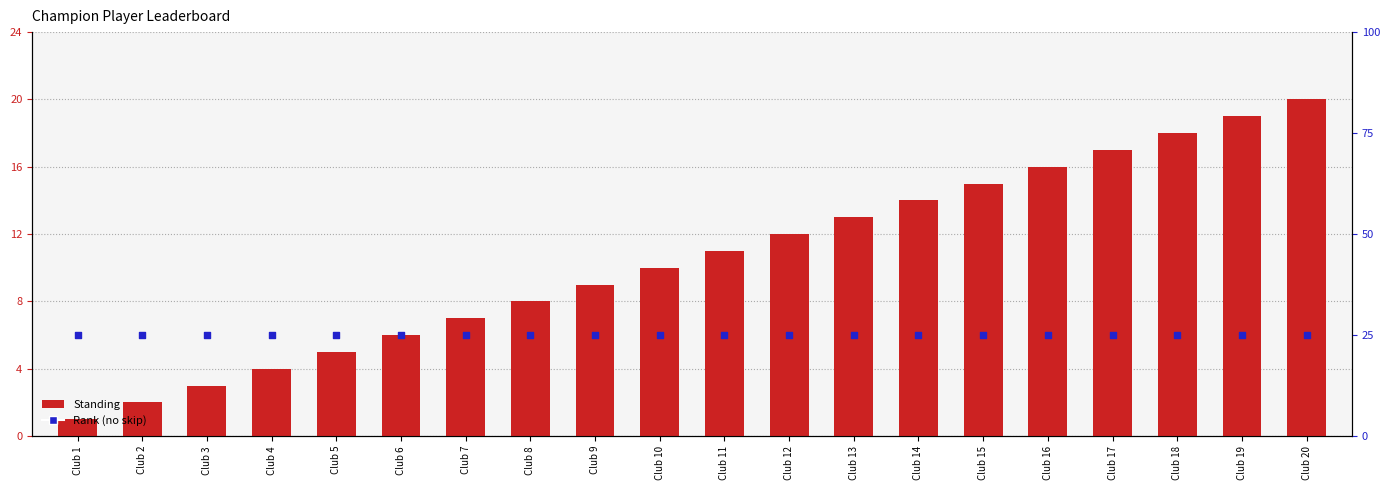

What is the total value across all series at Club 18?

43